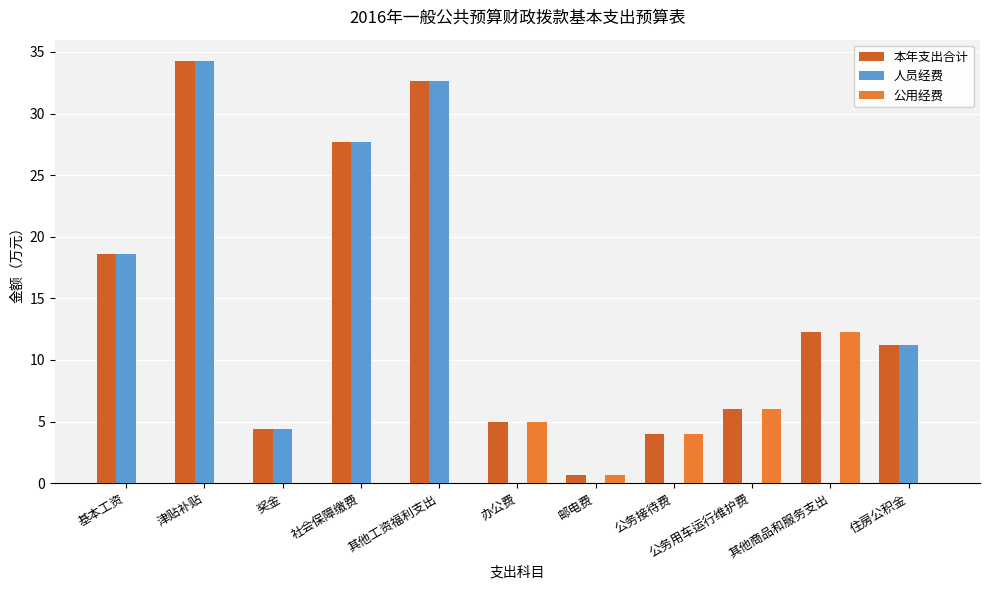

Reading right to left, what are all the values shown in this chart?

本年支出合计: 11.2	12.3	6.0	4.0	0.7	5.0	32.7	27.7	4.4	34.3	18.6
人员经费: 11.2	0.0	0.0	0.0	0.0	0.0	32.7	27.7	4.4	34.3	18.6
公用经费: 0.0	12.3	6.0	4.0	0.7	5.0	0.0	0.0	0.0	0.0	0.0